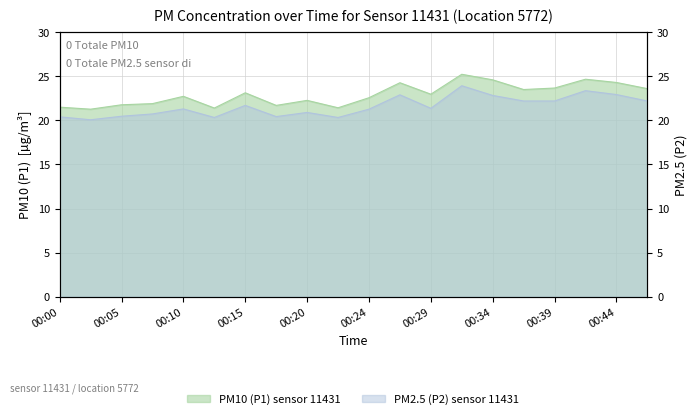

At which category does the chart reach its minimum across all series?

00:03